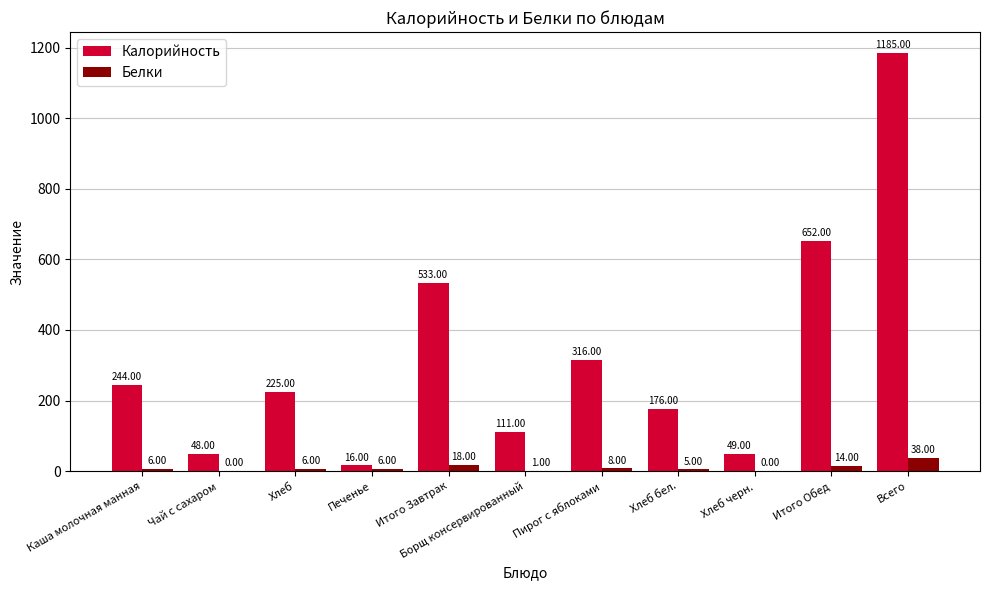

The Калорийность series shows 533 at Итого Завтрак. True or false?

True